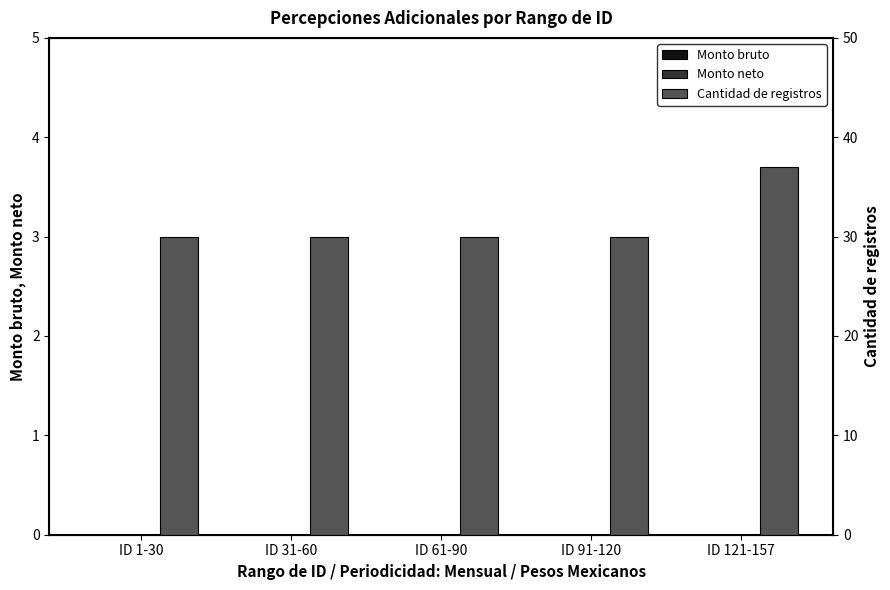

The Cantidad de registros series shows 44 at ID 31-60. True or false?

False